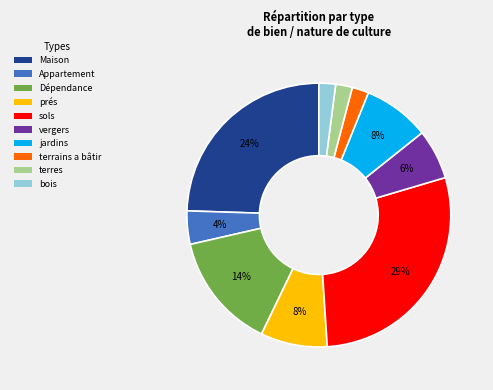

Do terres and jardins together represent more than half of the pie?

No